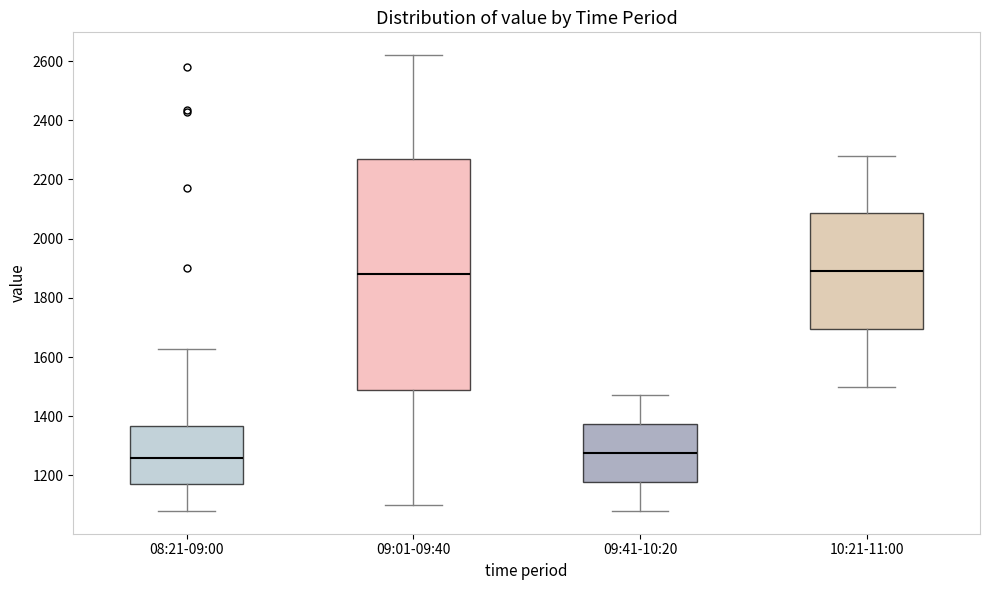

Where does the upper whisker of the box for 09:41-10:20 end on the y-axis? The values are not printed on the chart, so give them approximately, as read against the axis.

1480